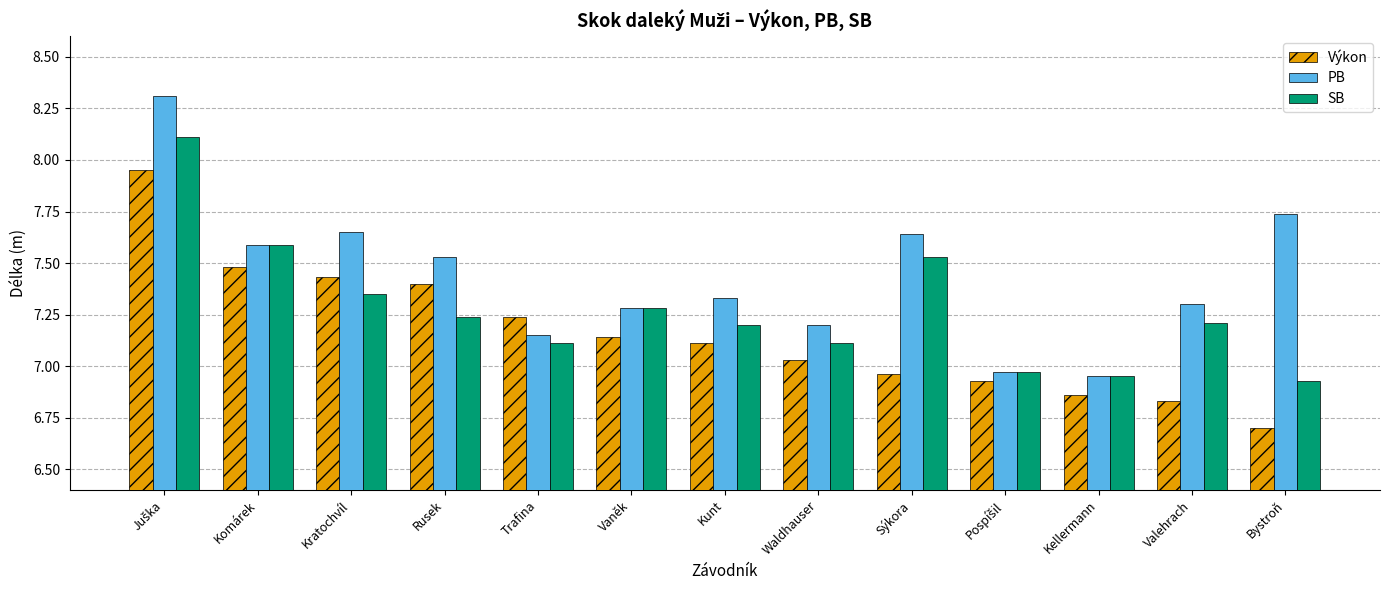

At which label does PB reach its minimum?

Kellermann